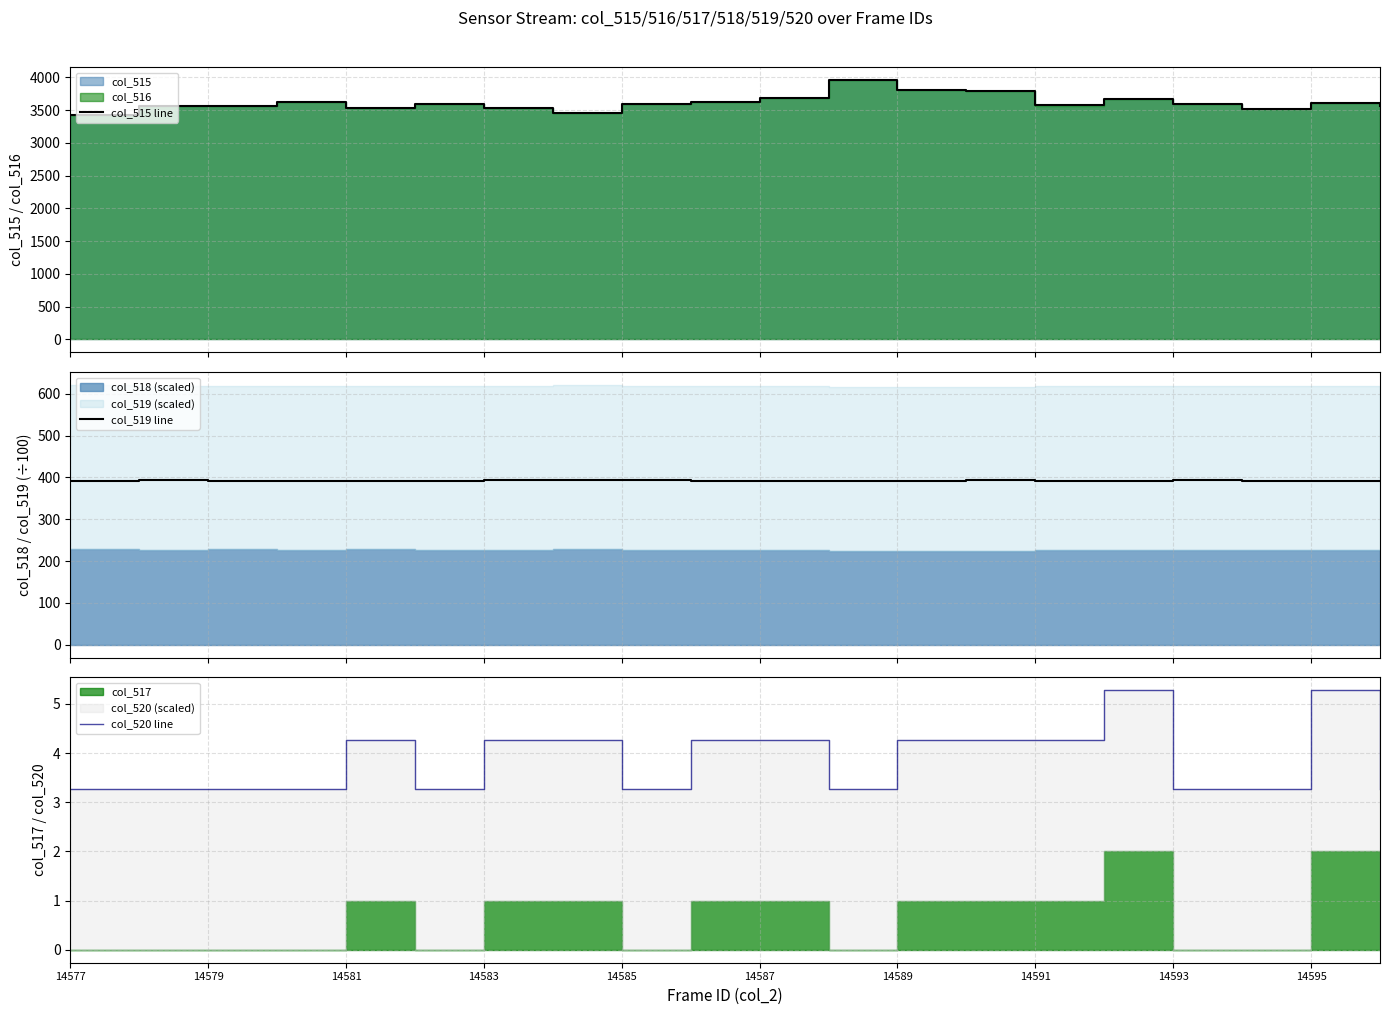

What is the minimum value shown in the chart?

3.3